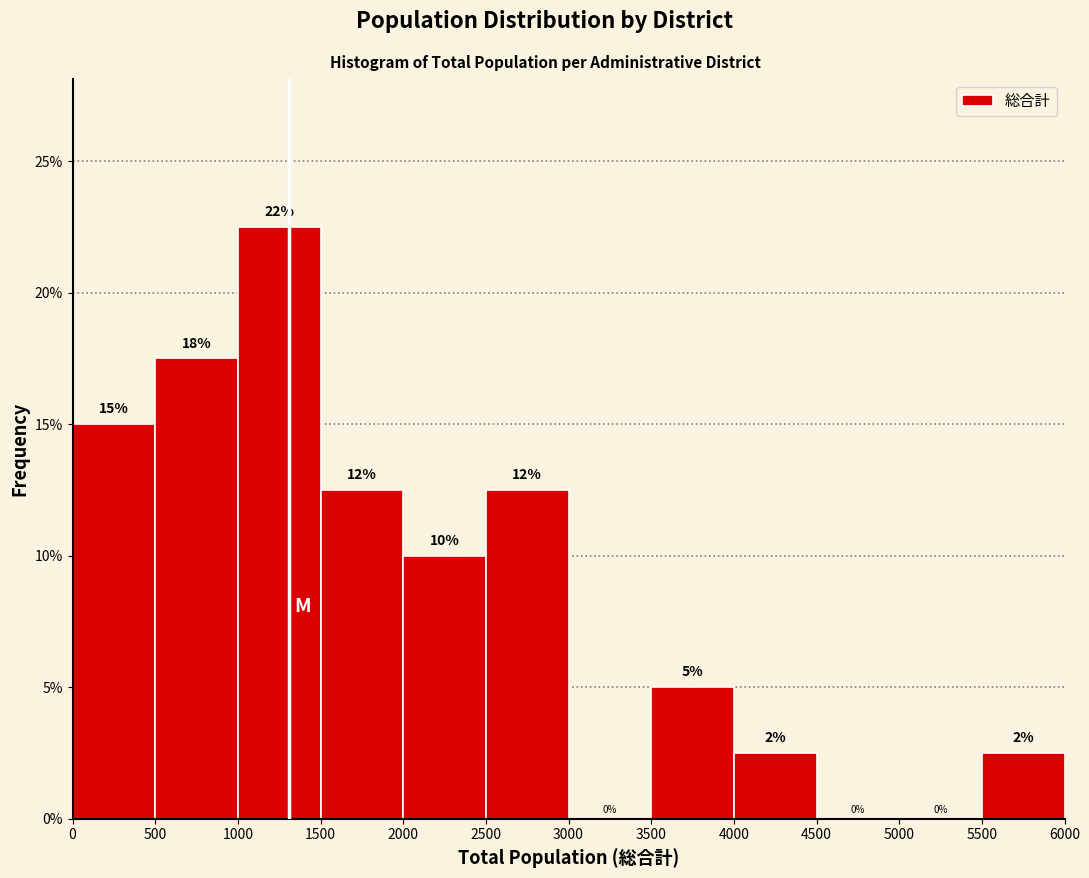

Over which range of the x-axis is the bar tallest?

1000 to 1500